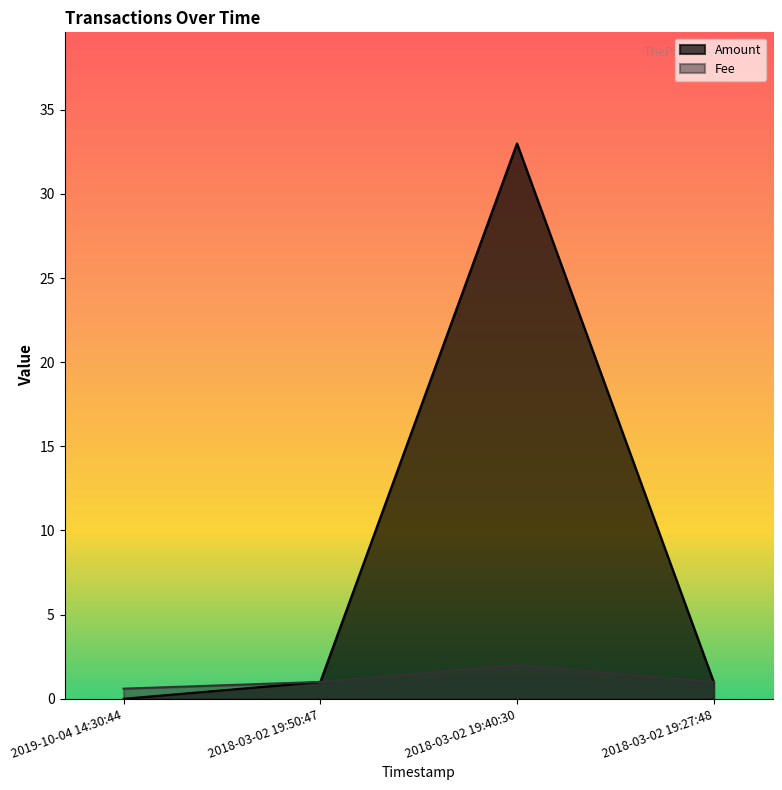

What is the greatest value displayed?

33.0